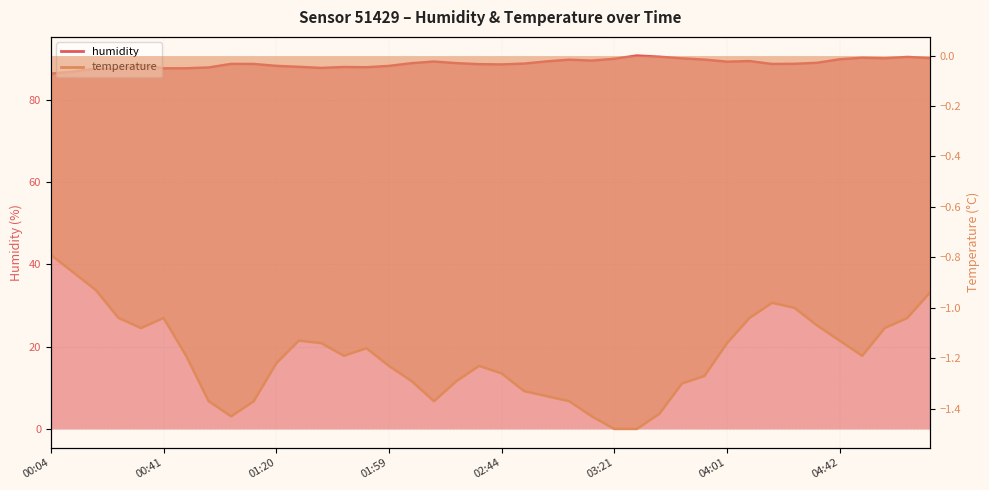

Where is humidity nearest to the value 88?

01:44